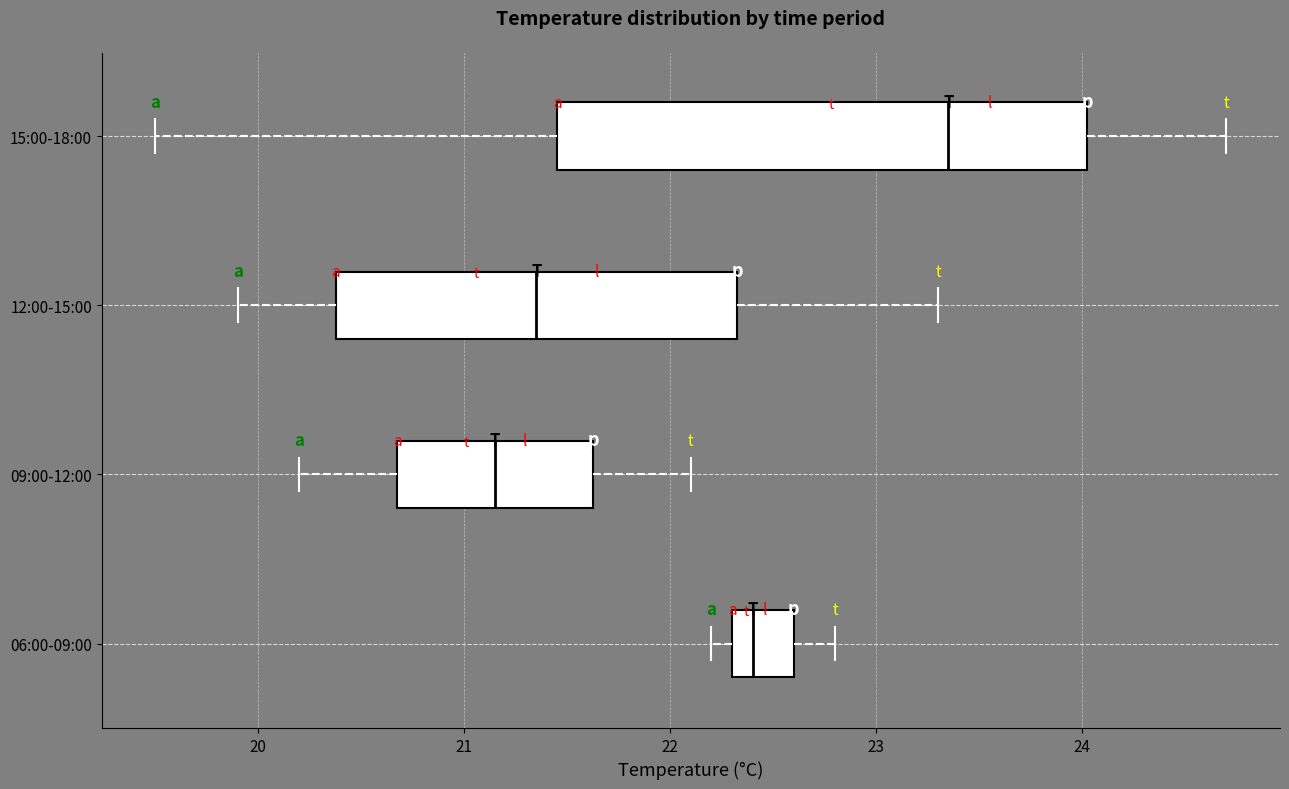

Which box has the furthest to the right median line?

15:00-18:00